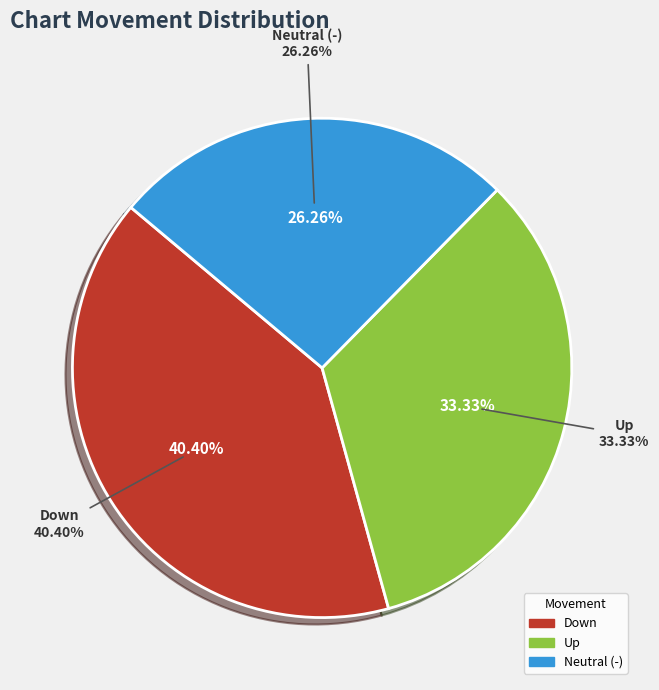

Do - and up together represent more than half of the pie?

Yes